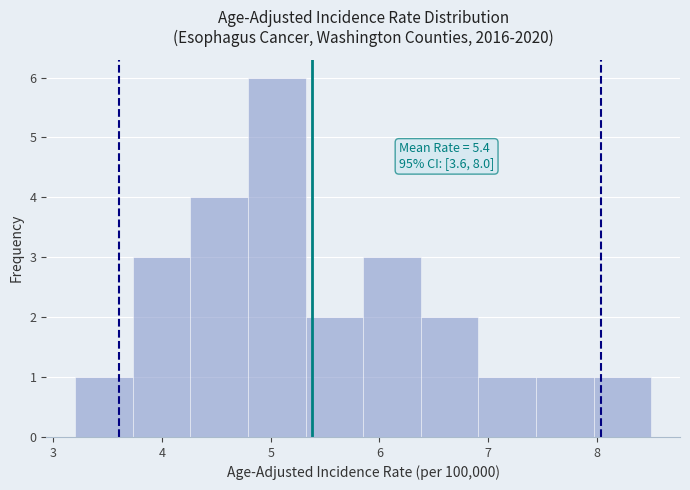

Which range on the x-axis has the tallest bar?

4.79 to 5.32